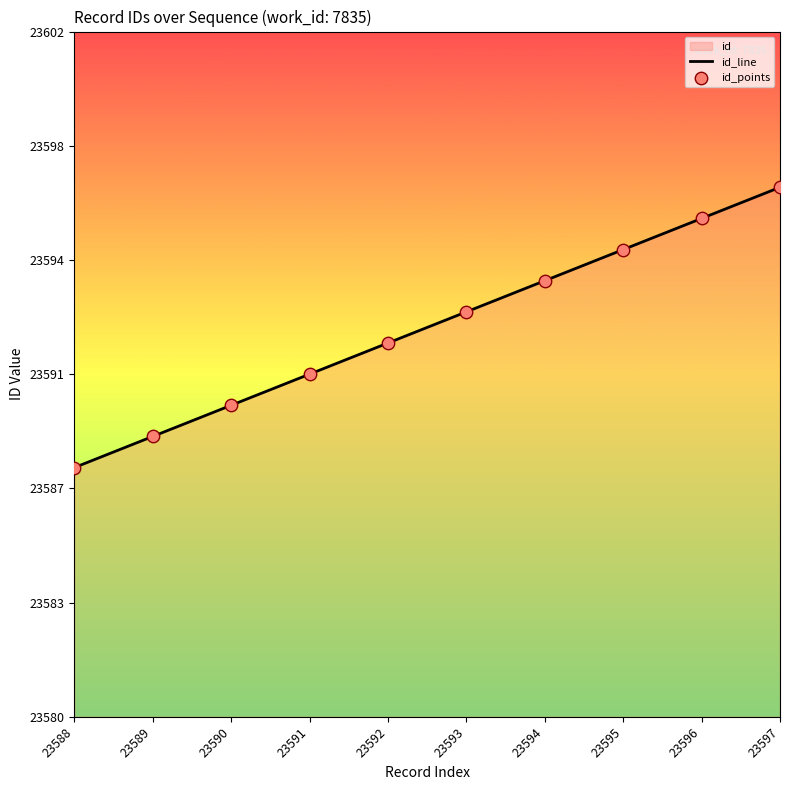

Which series contains the lowest Y value?

id_line